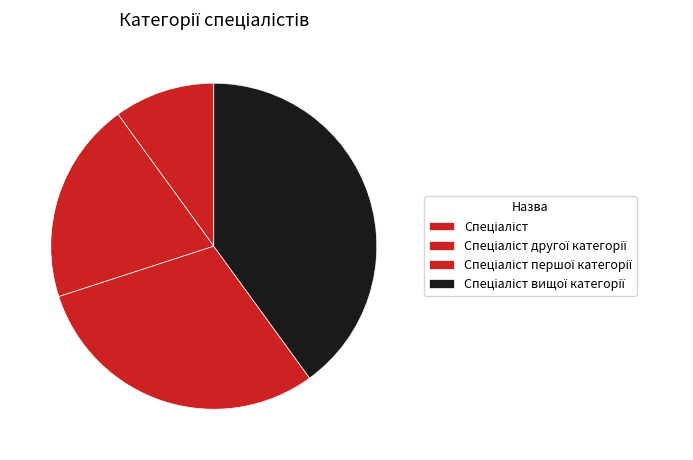

To the nearest percent, what is the difference between the largest and smallest slice percentages?

30%